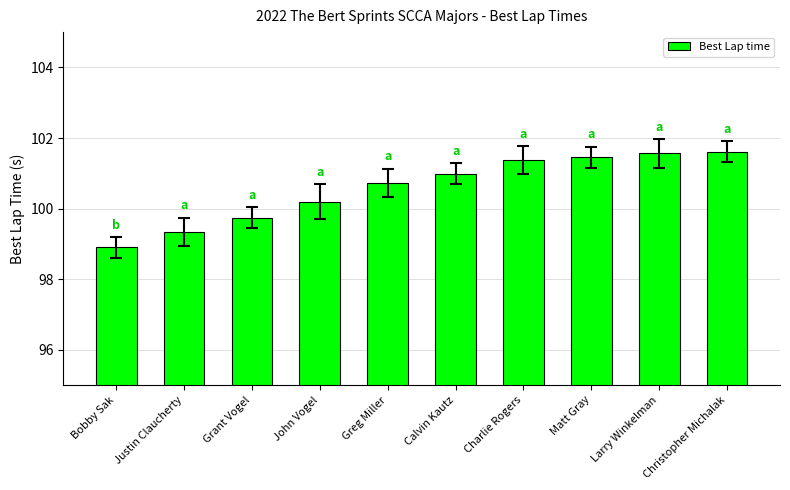

What is the greatest value displayed?

101.6